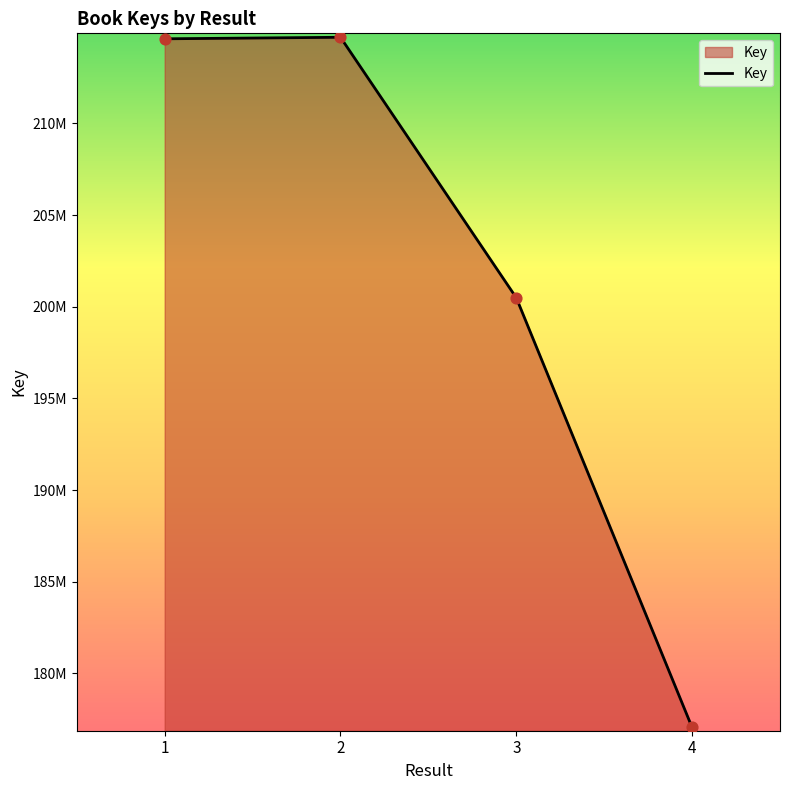

Which has a higher value, 4 or 2?

2